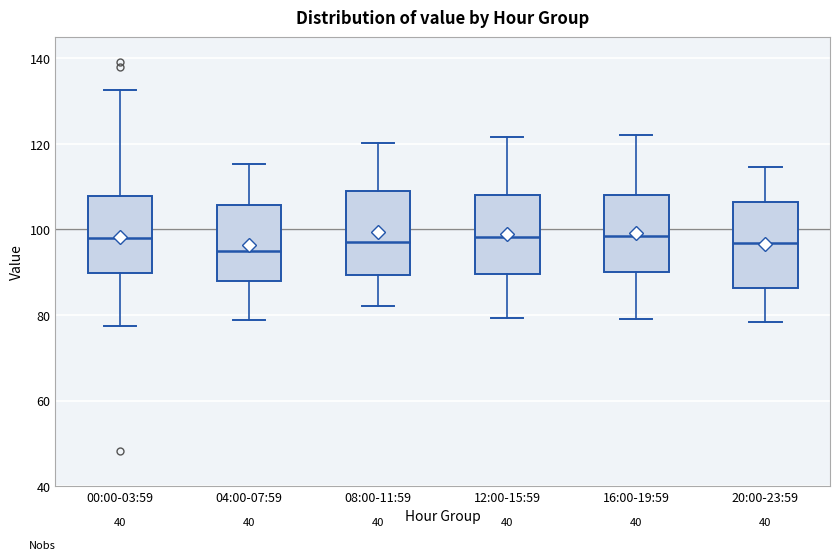

Where does the upper whisker of the box for 20:00-23:59 end on the y-axis? The values are not printed on the chart, so give them approximately, as read against the axis.

114